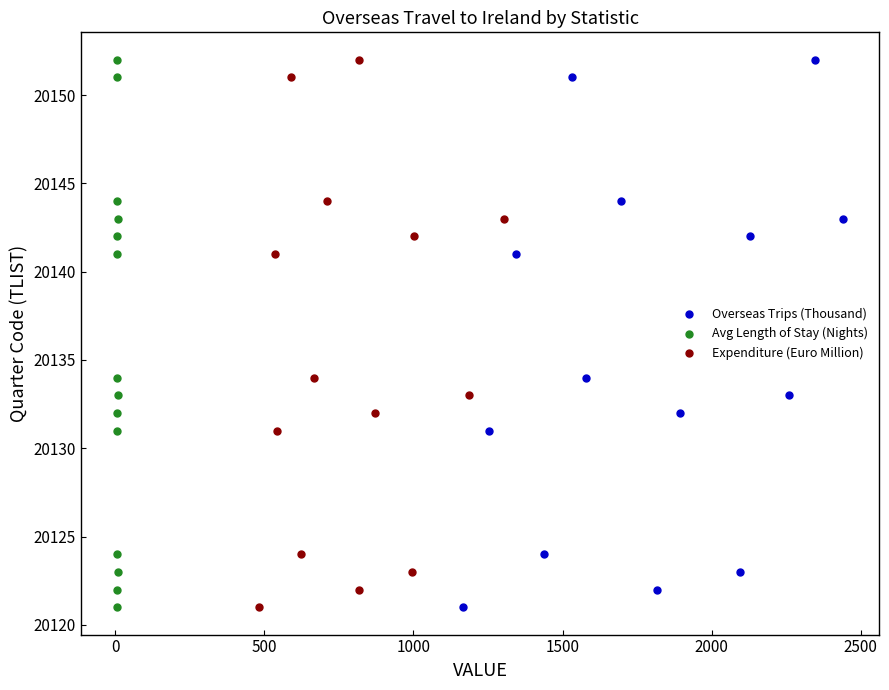

What are all the series names shown in the legend?

Overseas Trips (Thousand), Avg Length of Stay (Nights), Expenditure (Euro Million)